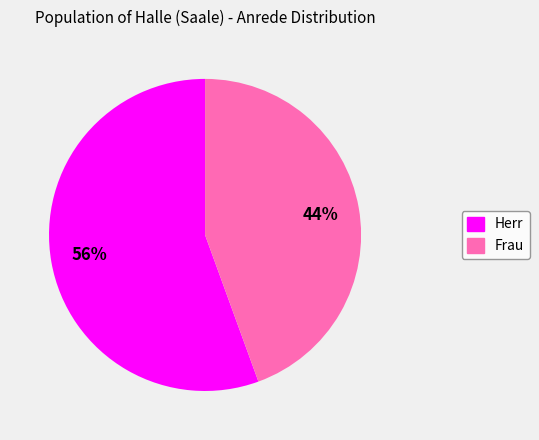

How many segments does this pie chart have?

2